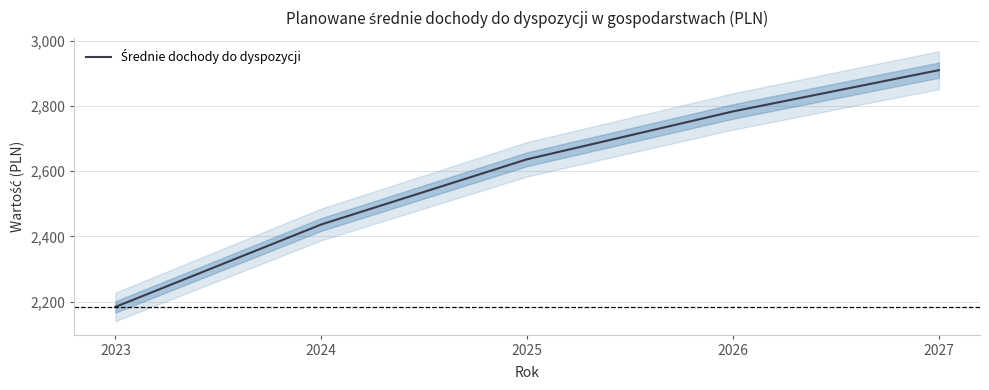

What is the value of the 1st point from the left?

2184.0